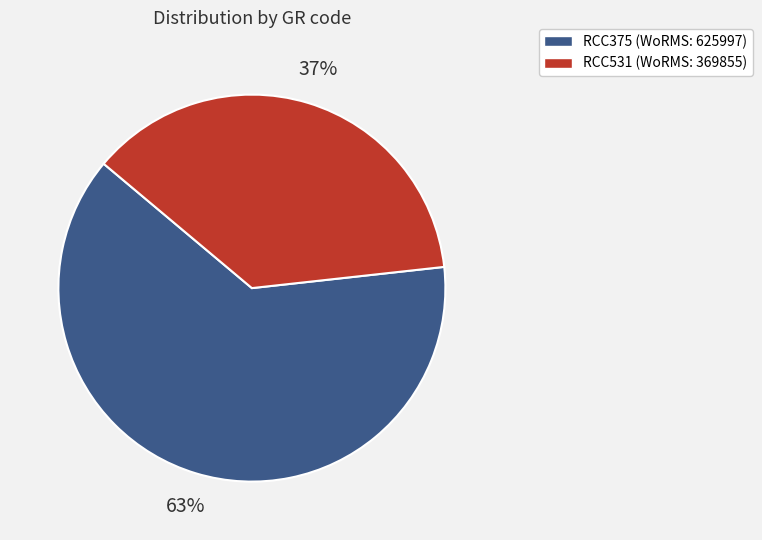

Rank the categories by value from highest to lowest.

RCC375, RCC531